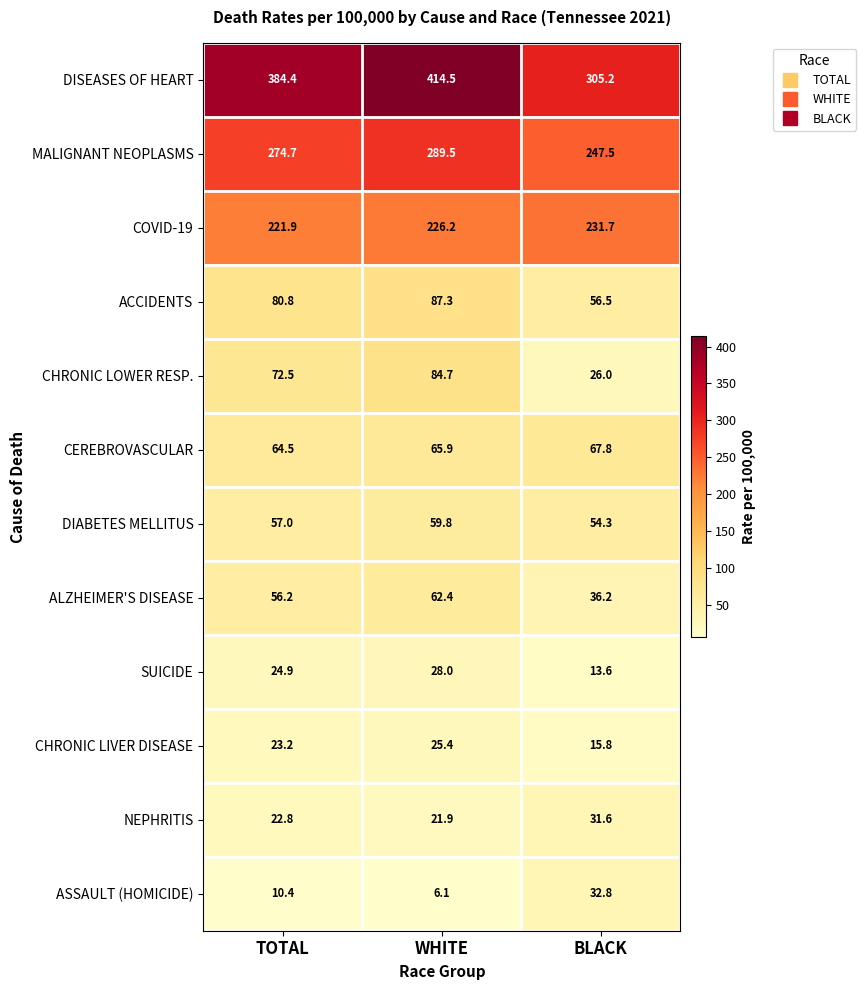

Count the number of data series in this chart.

12